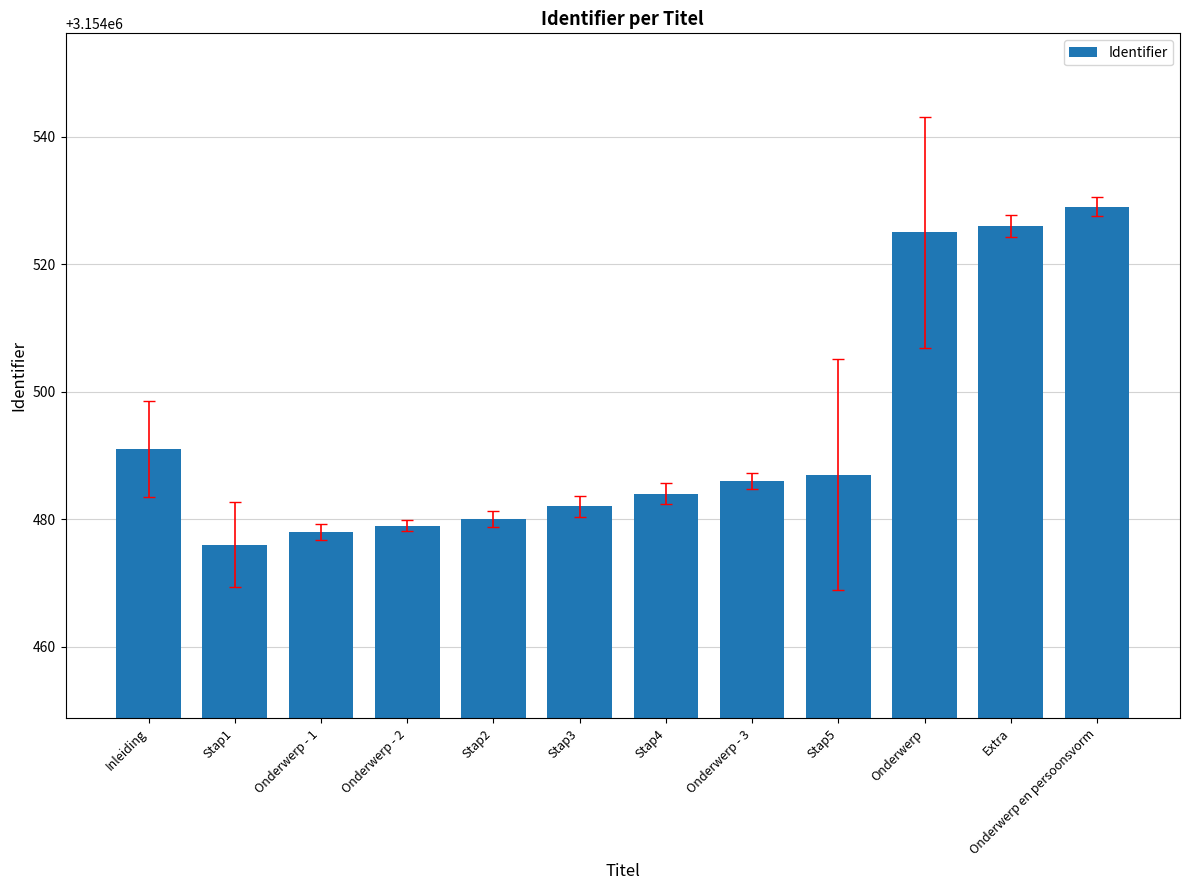

What is the minimum value shown in the chart?

3154476